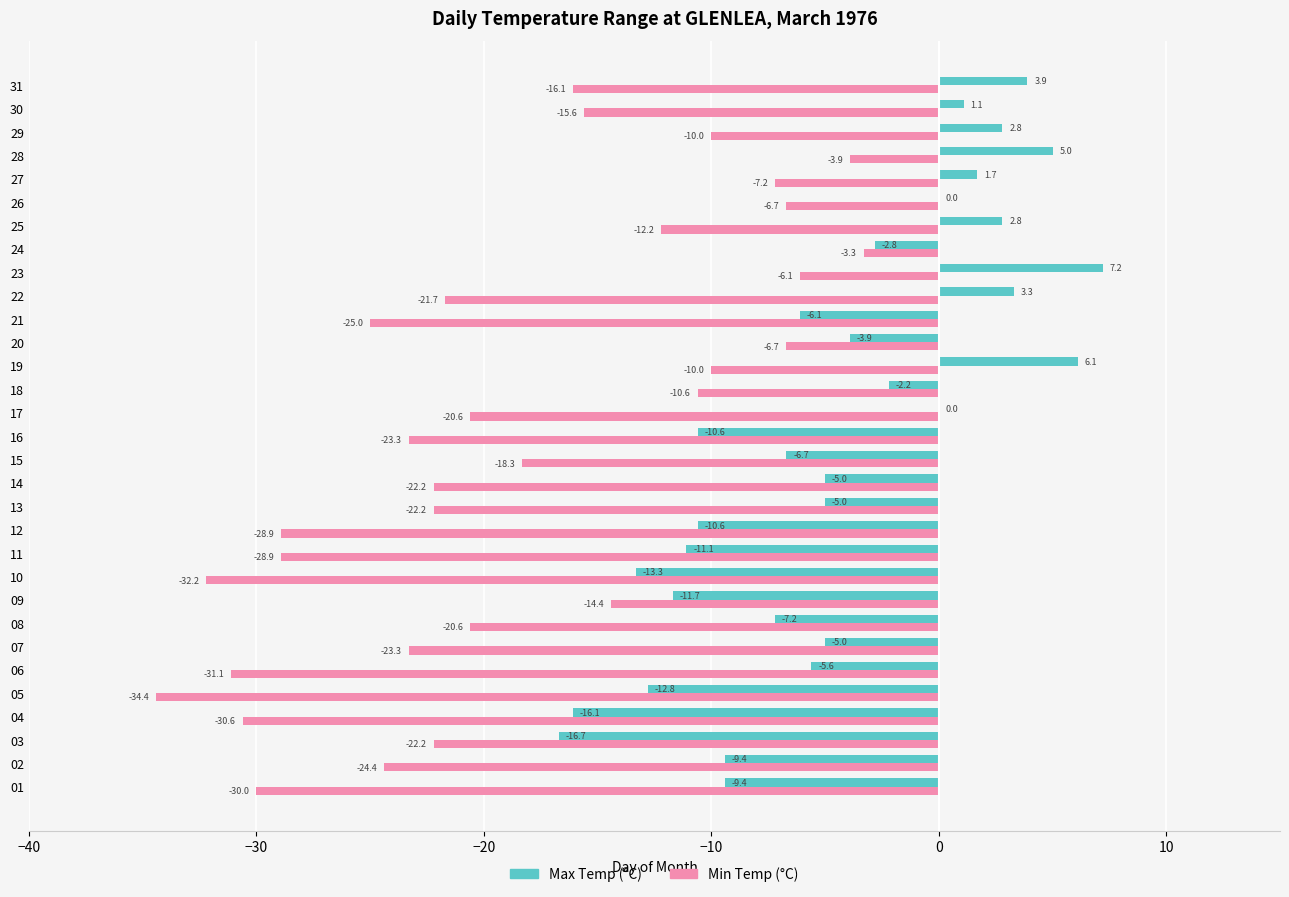

At which category does the chart reach its peak across all series?

23